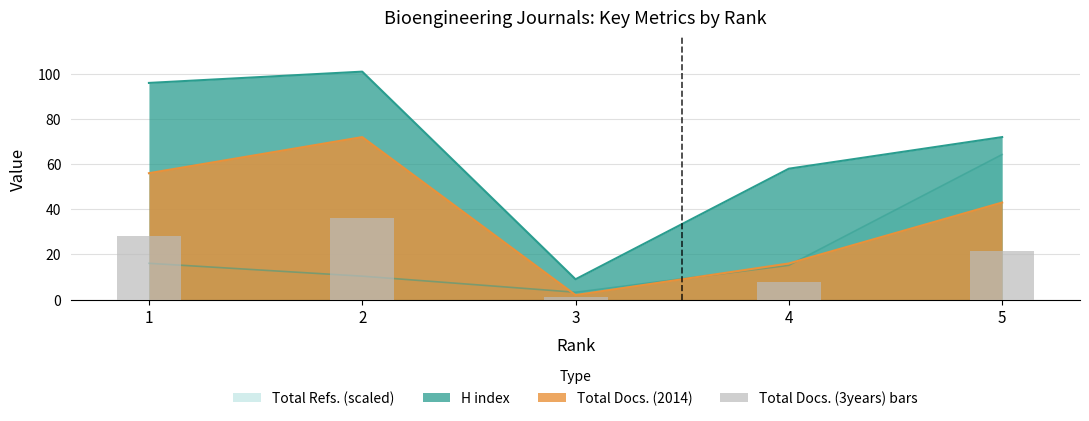

Count the number of values greater than 21.

3